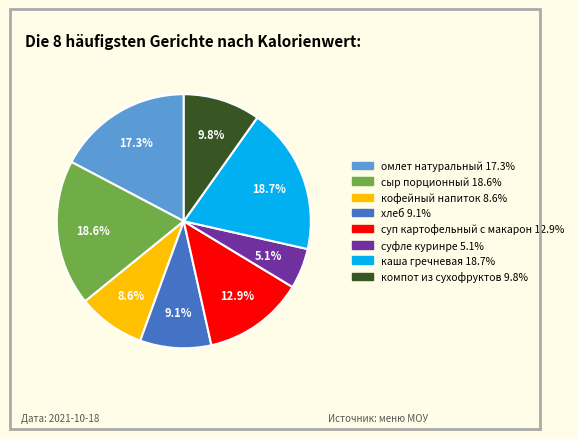

Is it true that суп картофельный с макарон is 13% of the pie?

True